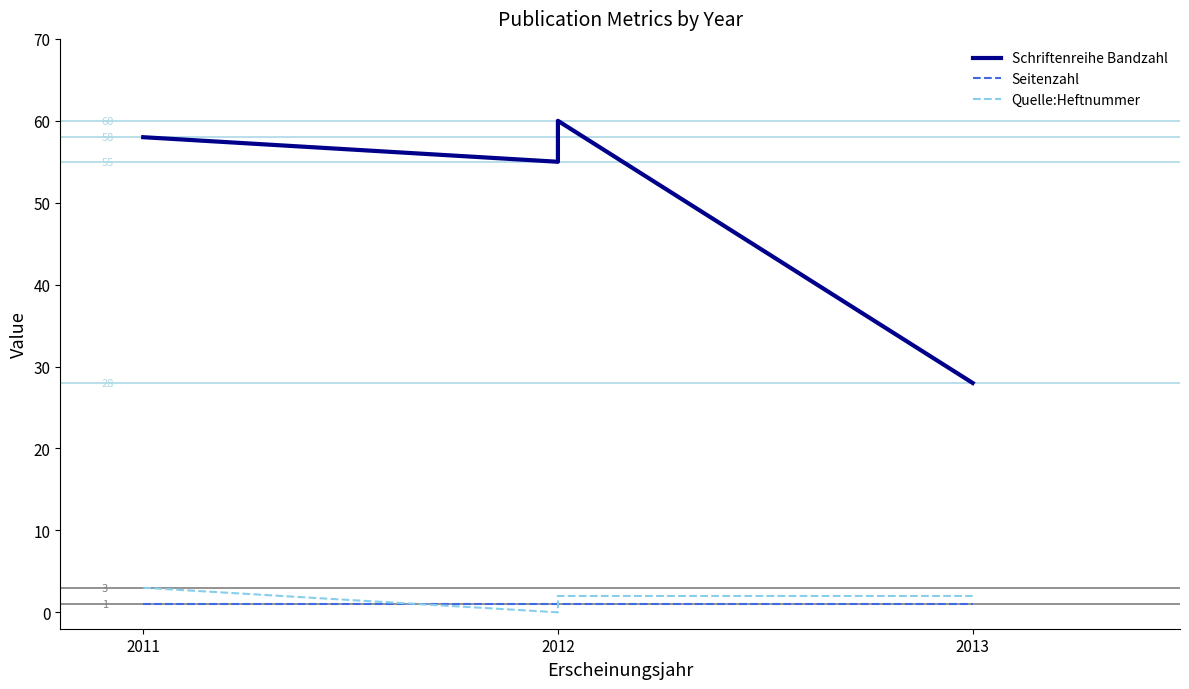

In Quelle:Heftnummer, how many points are lower than both neighbors (excluding endpoints)?

1